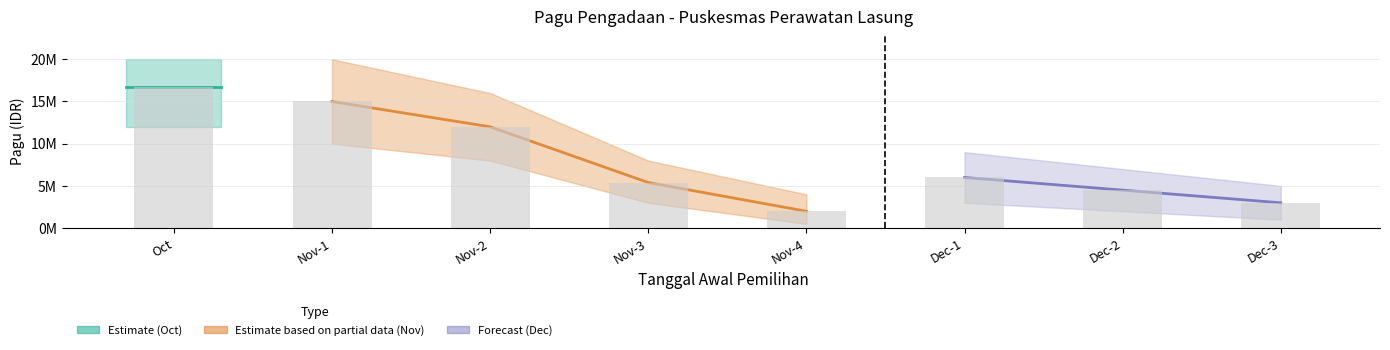

At which category does the chart reach its peak across all series?

Oct